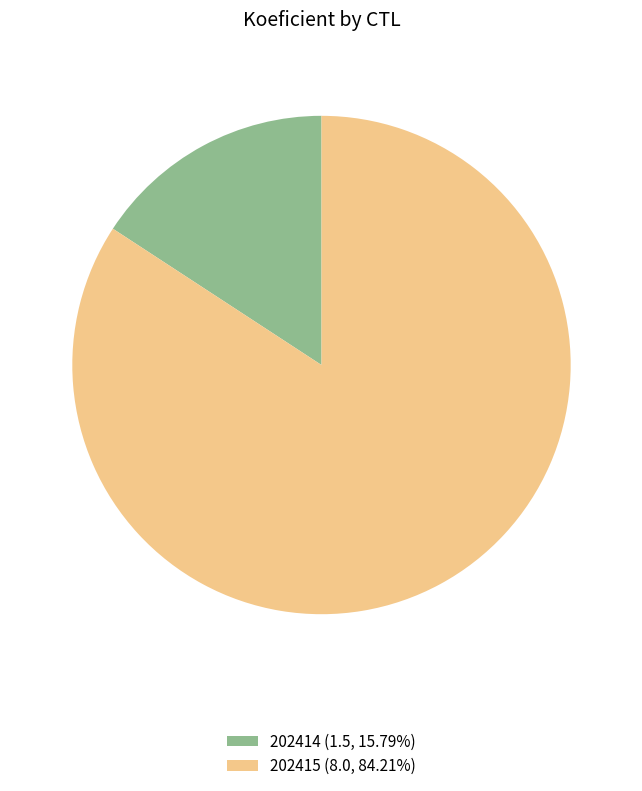

Which slice is the largest?

202415